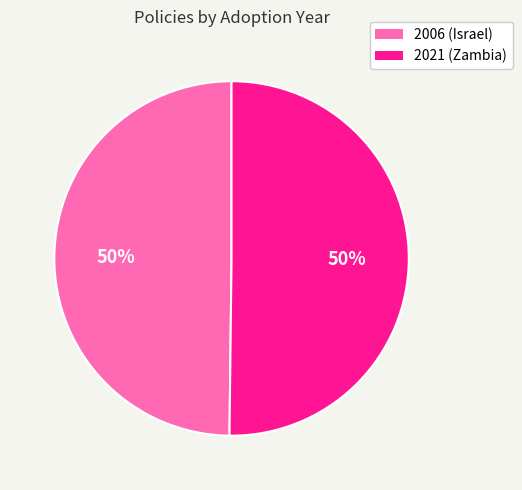

Is the sum of 2021 (Zambia) and 2006 (Israel) greater than half?

Yes